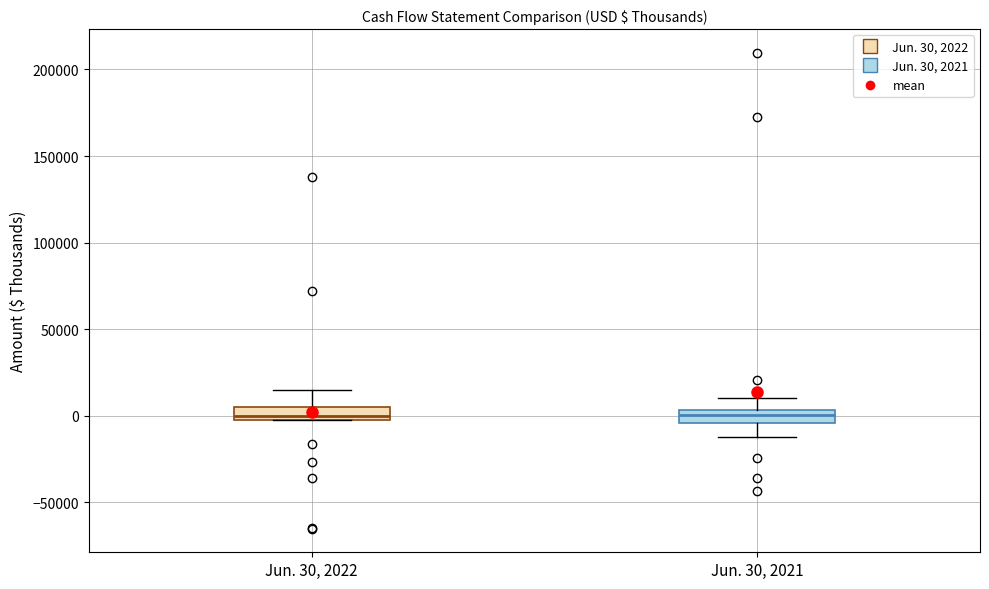

Where is the lower edge of the box for Jun. 30, 2022 on the y-axis? The values are not printed on the chart, so give them approximately, as read against the axis.

0